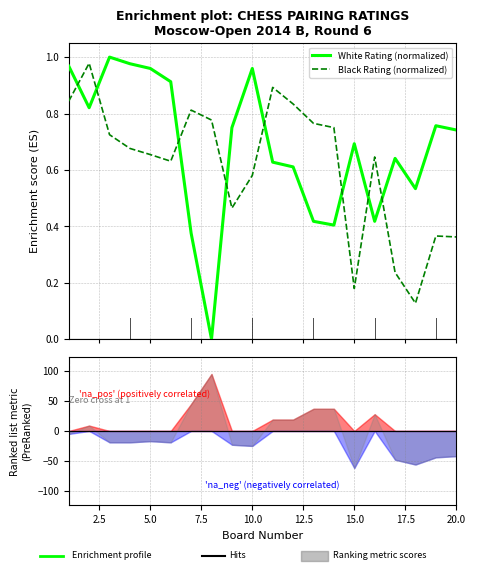

List the series in order of their peak value, highest first.

White Rating (normalized), Black Rating (normalized)